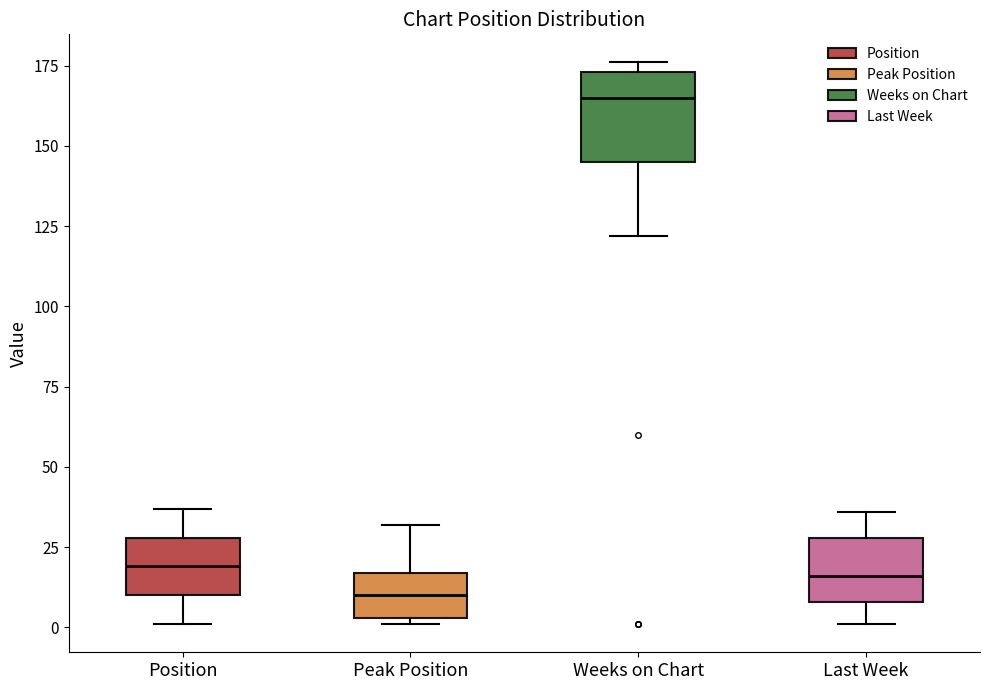

Reading left to right, read every box against the y-axis: the position of its median line, the range the box covers, and the ends of its whiskers. The values are not printed on the chart, so give them approximately, as read against the axis.

Position: median 20, box 10 to 30, whiskers 0 to 35
Peak Position: median 10, box 5 to 15, whiskers 0 to 30
Weeks on Chart: median 165, box 145 to 175, whiskers 120 to 175 (just above the box's upper edge)
Last Week: median 15, box 10 to 30, whiskers 0 to 35